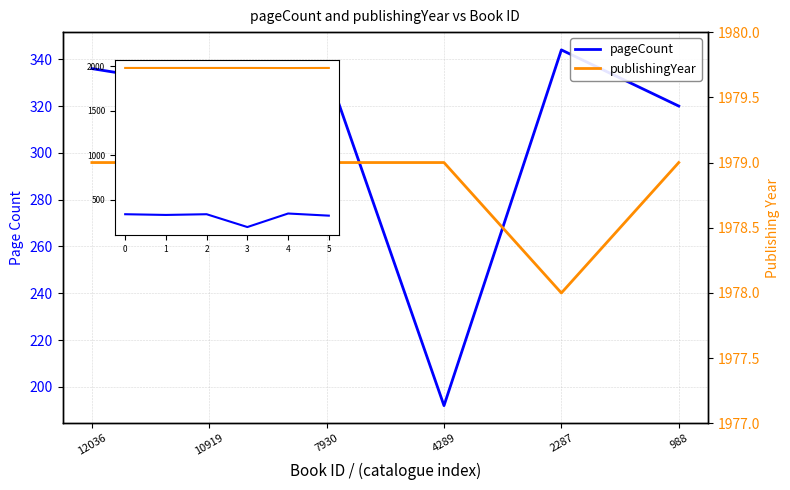

List the labels in order of publishingYear value, largest first.

0, 1, 2, 3, 5, 4